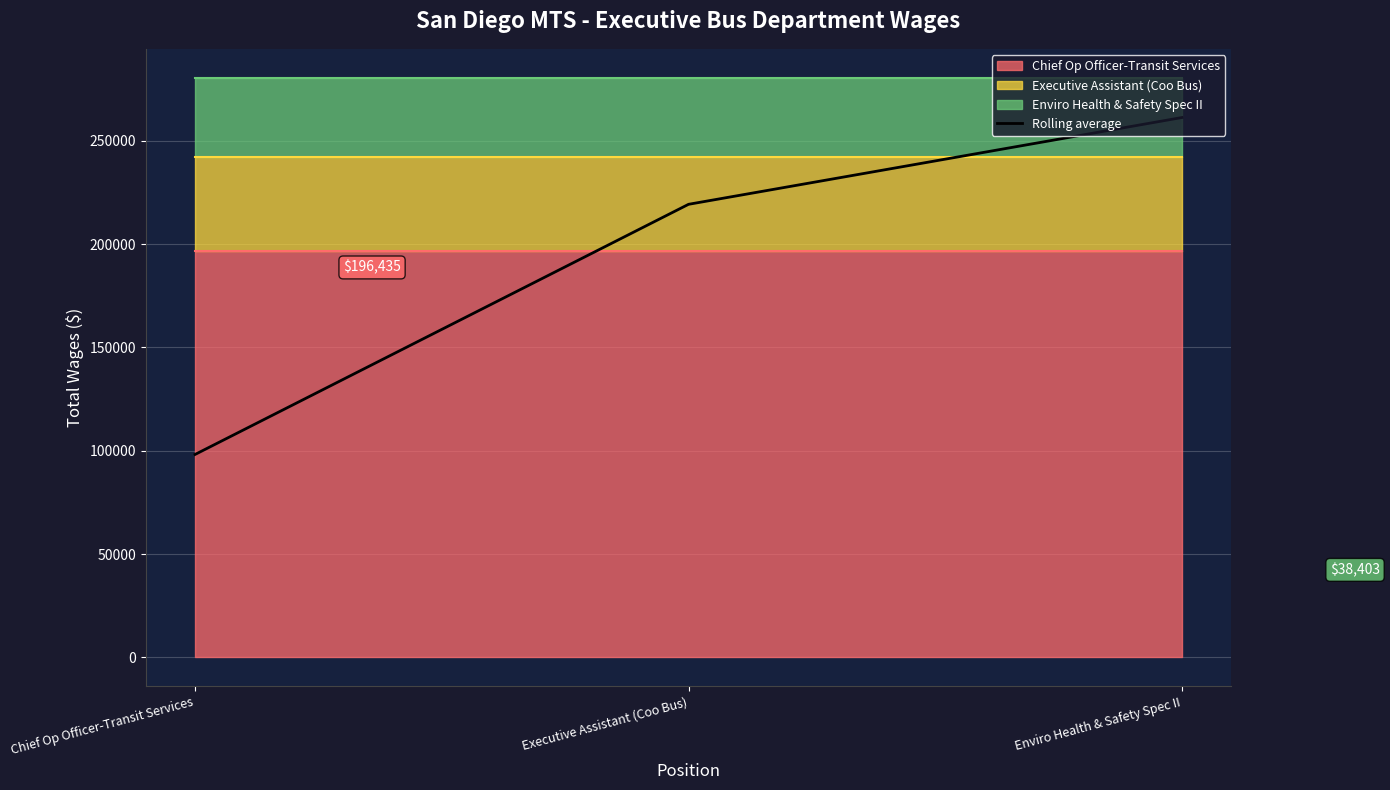

Reading left to right, what are all the values shown in this chart?

Chief Op Officer-Transit Services=98217.5	Executive Assistant (Coo Bus)=219224.0	Enviro Health & Safety Spec II=261214.5